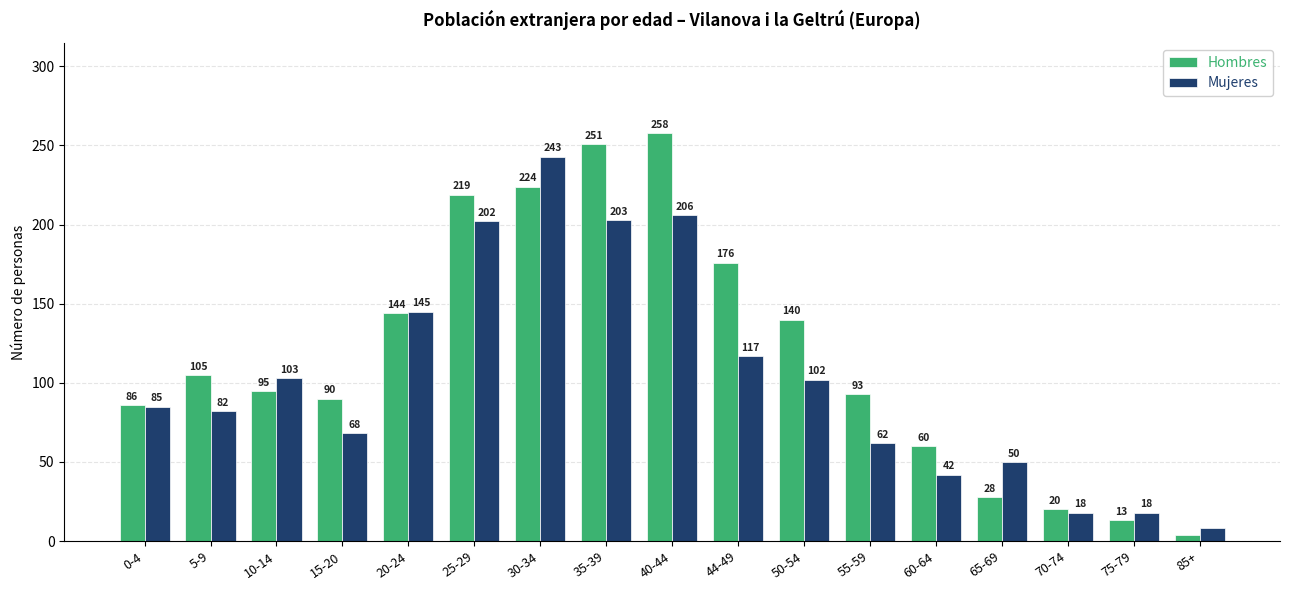

Rank the series by their average value, from lowest to highest.

Mujeres, Hombres